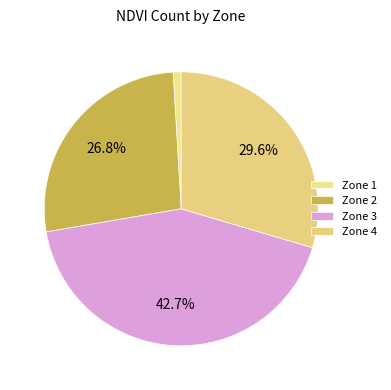

Does Zone 2 represent more than half of the total?

No